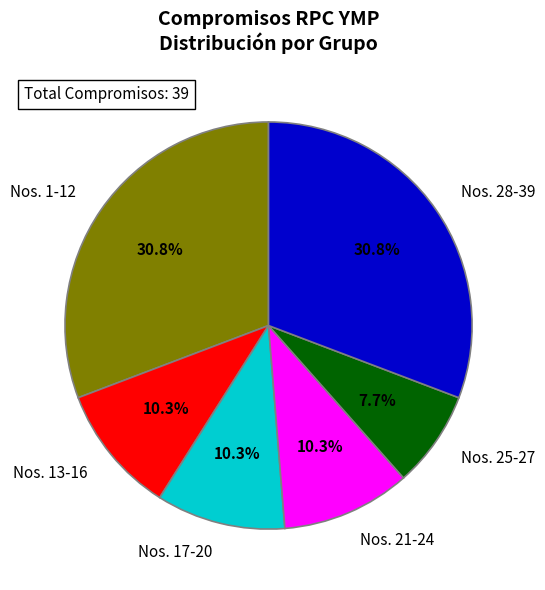

Which category has the smallest portion of the pie?

Nos. 25-27